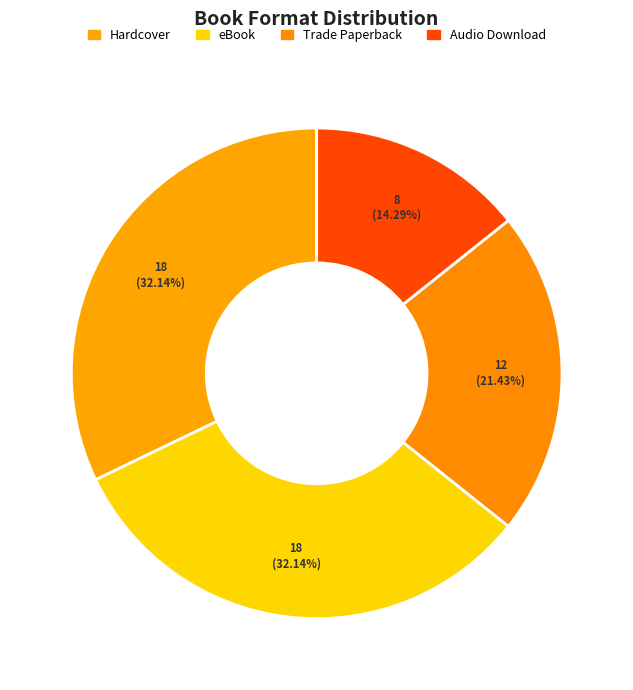

What is the change in value from Hardcover to Audio Download?

-10